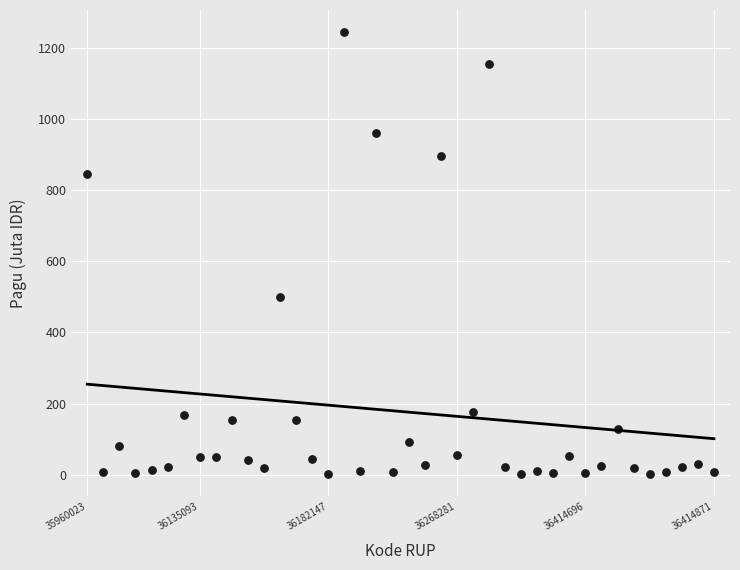

What Y value in the scatter plot is closest to 622?

499.9